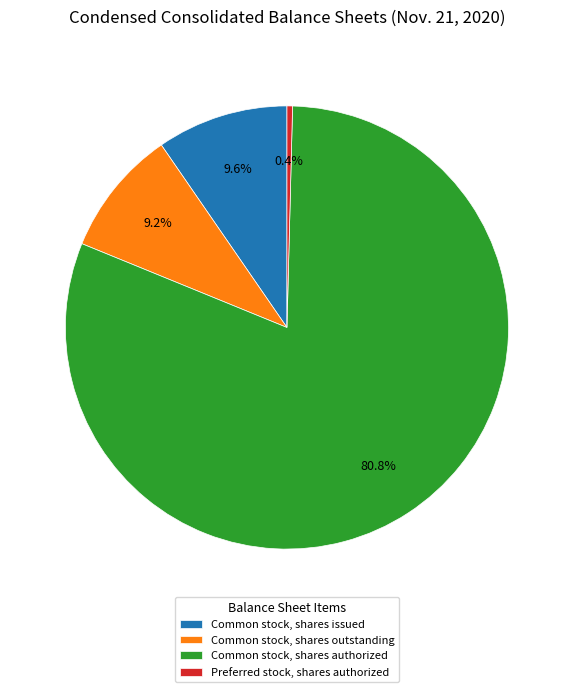

Which slice is the largest?

Common stock, shares authorized